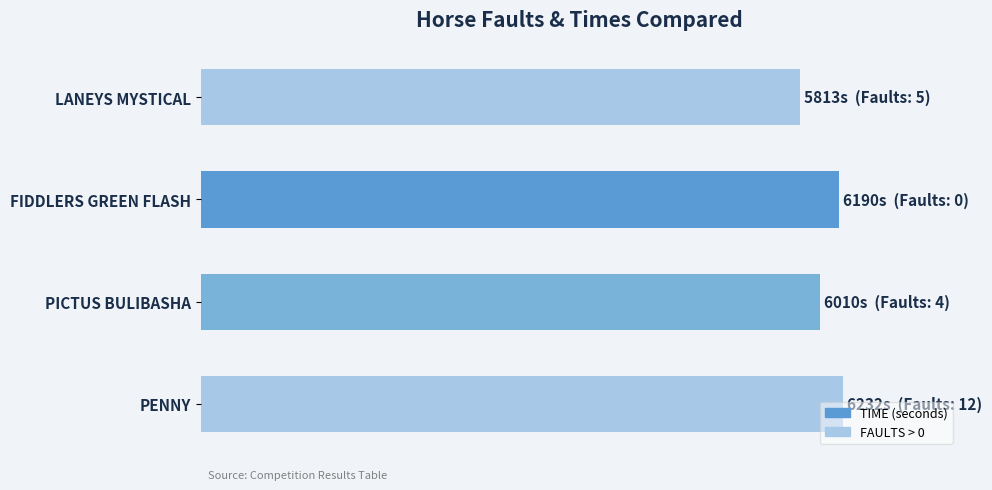

How many series are shown in this chart?

1